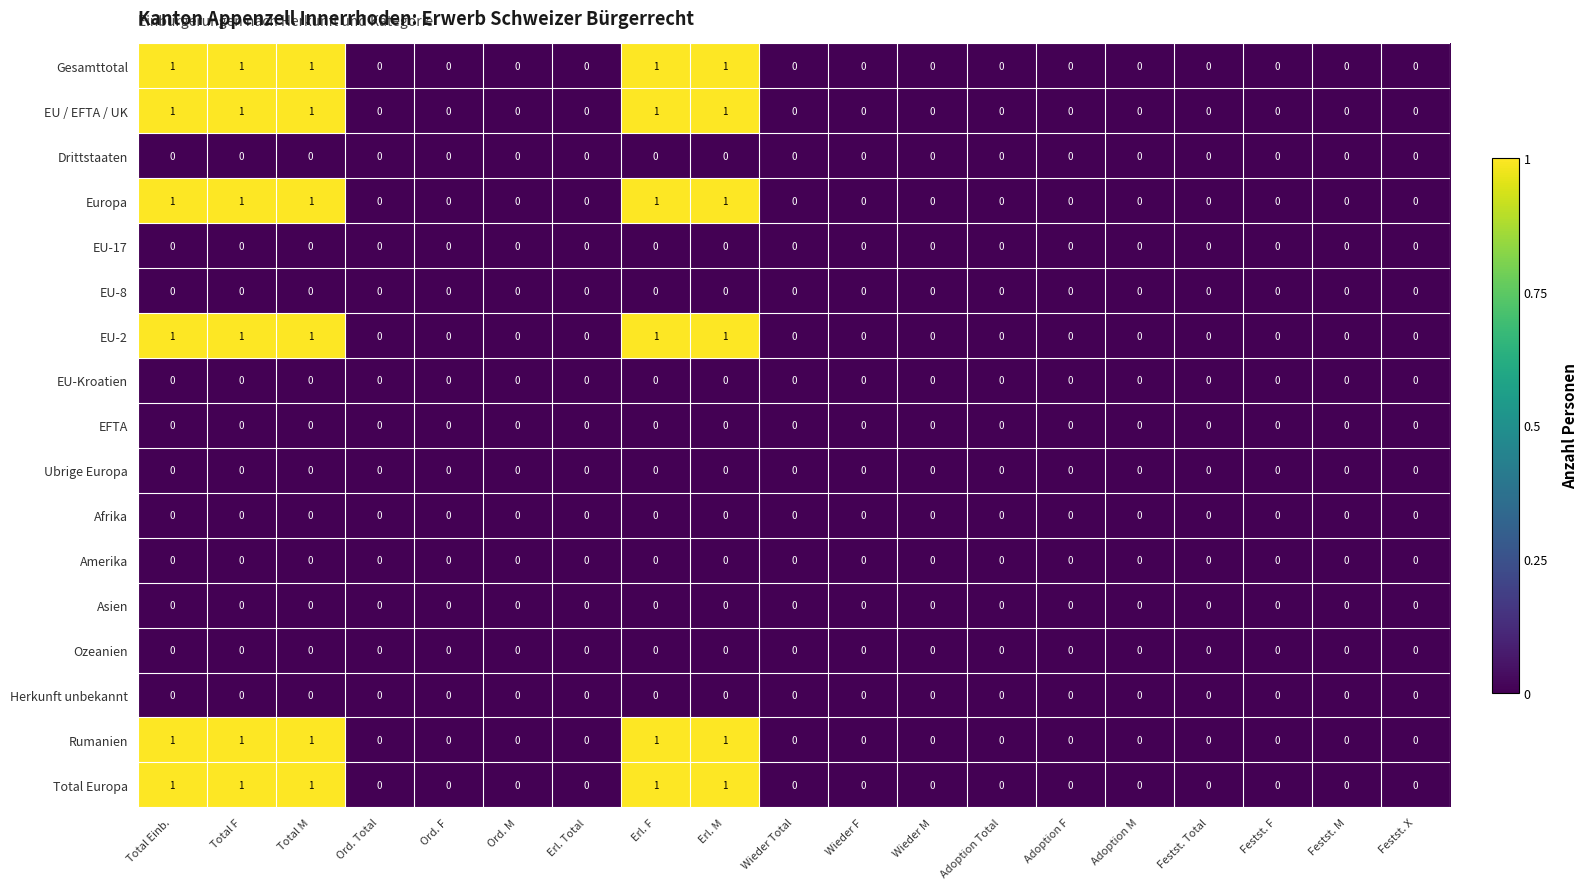

What is the difference between the highest and lowest values at Total F?

1